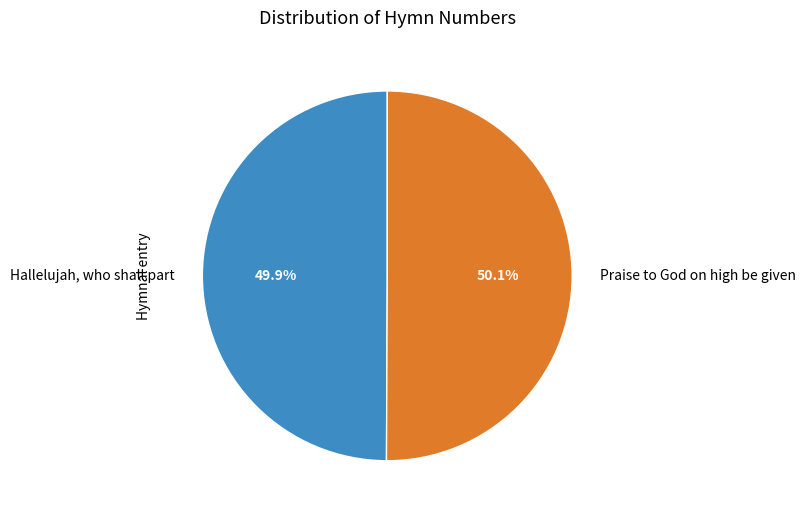

How many segments does this pie chart have?

2